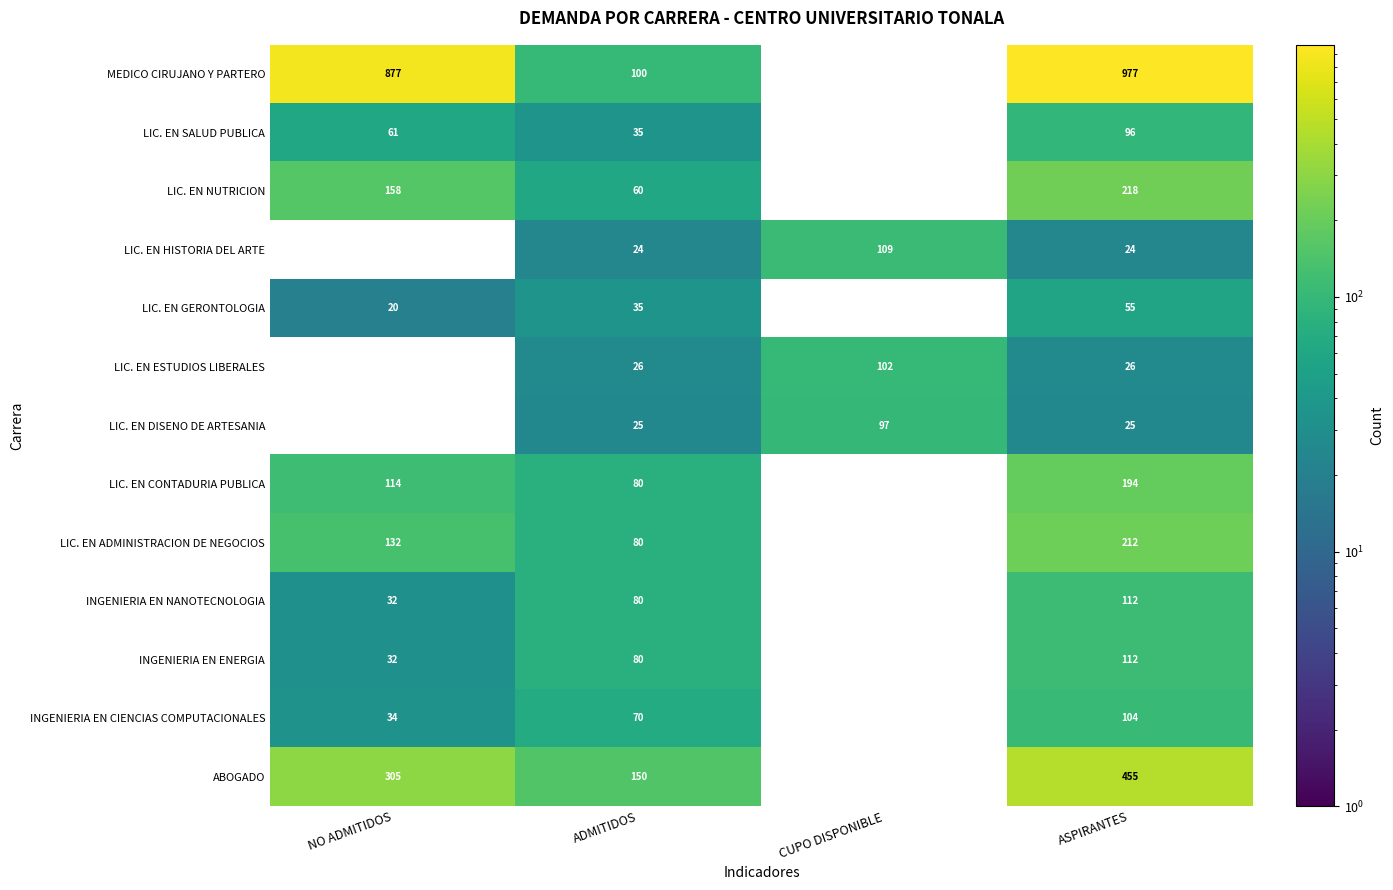

Count the LIC. EN ADMINISTRACION DE NEGOCIOS values in the range 80 to 212.

3